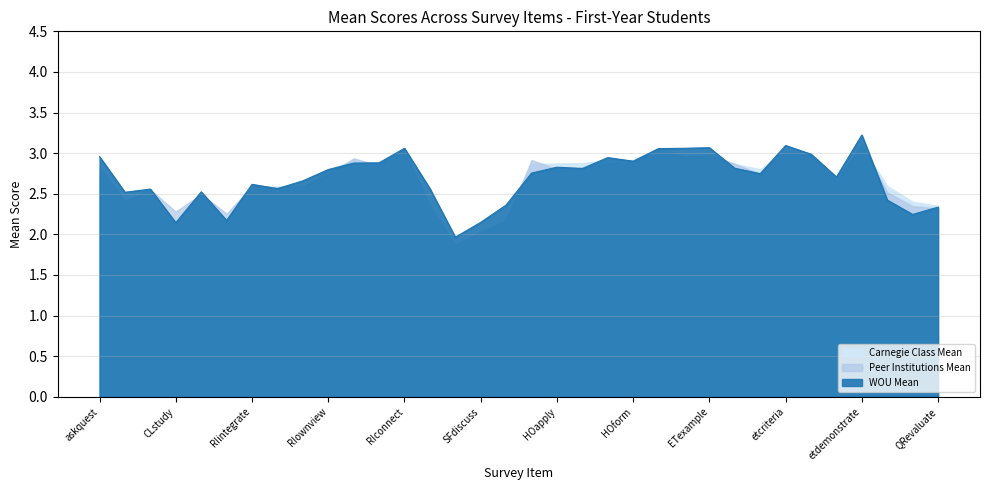

The value of WOU Mean at QRevaluate is 2.3. True or false?

True